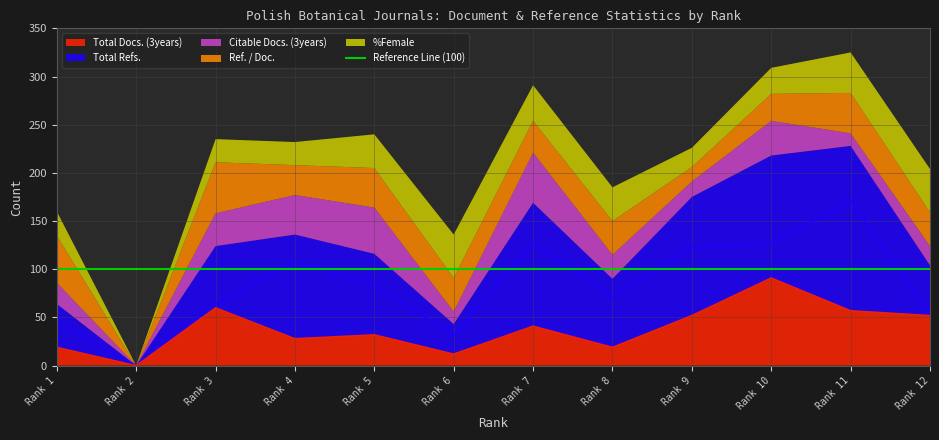

Which category has the lowest value across all series?

2